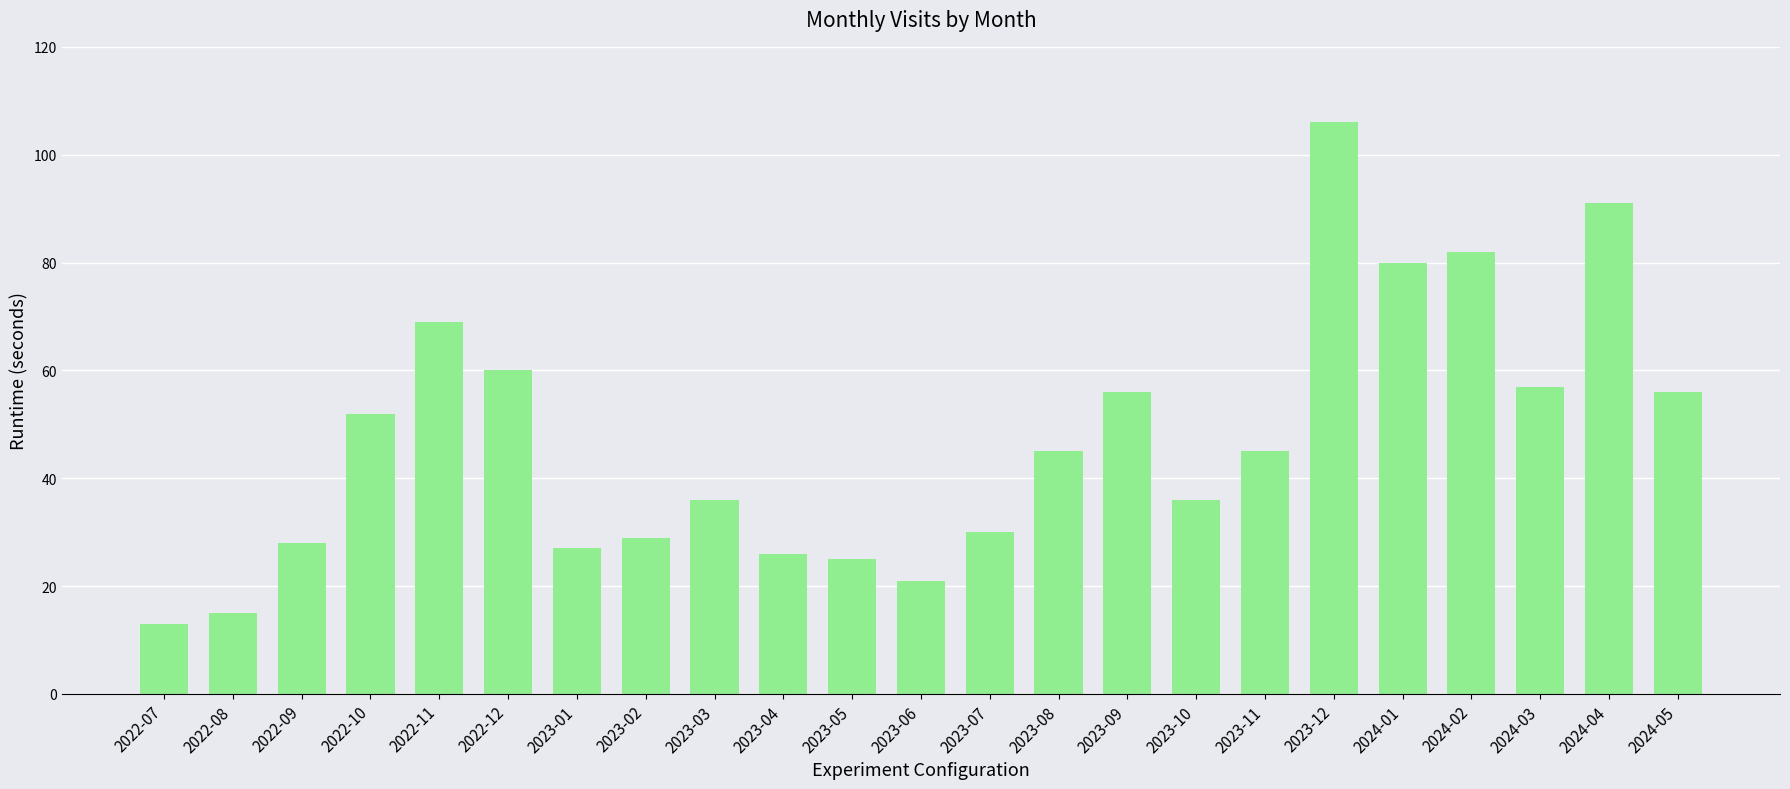

At which category does the chart reach its minimum across all series?

2022-07